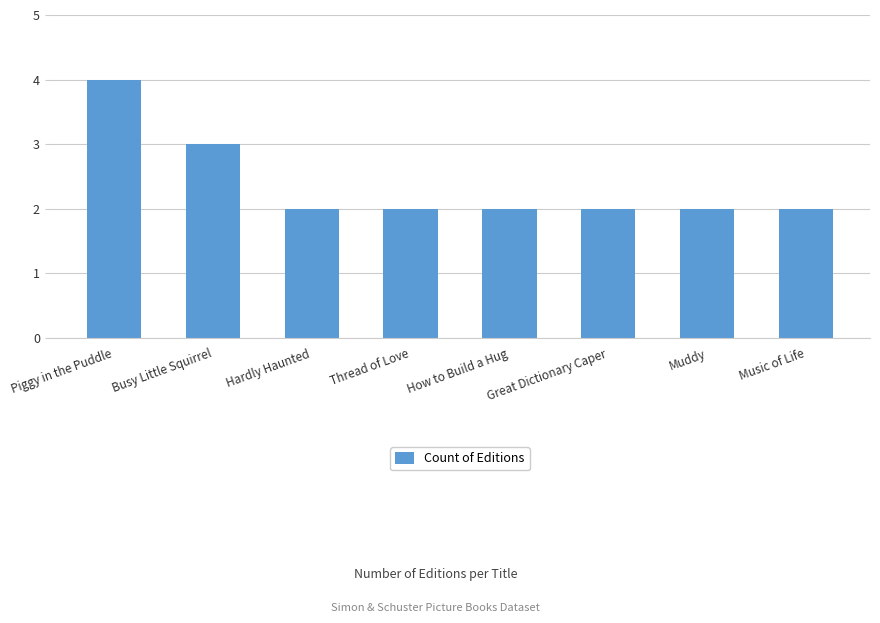

Between Music of Life and Piggy in the Puddle, which is larger?

Piggy in the Puddle